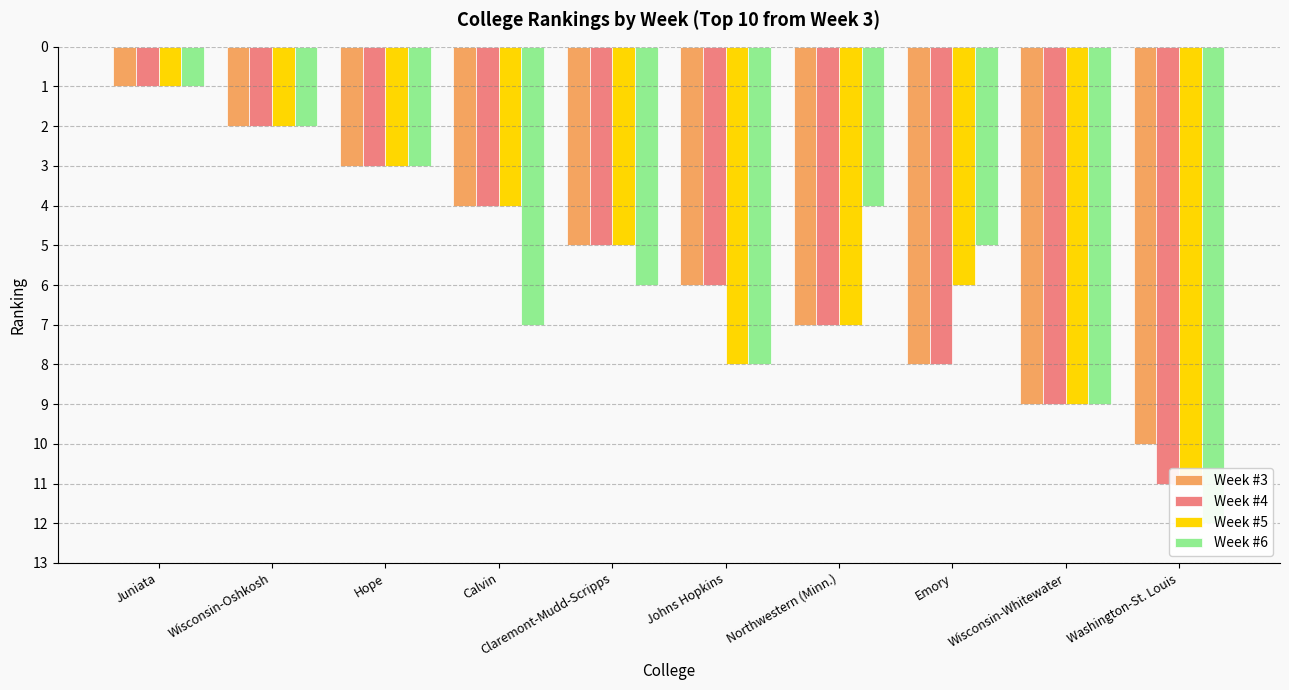

What are all the series names shown in the legend?

Week #3, Week #4, Week #5, Week #6